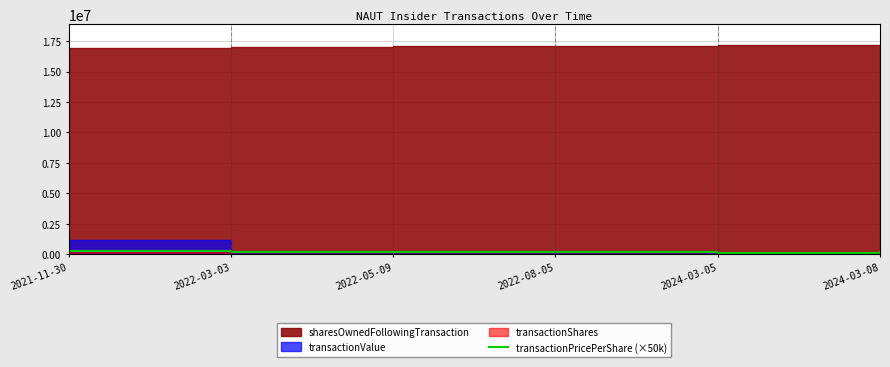

What position from the left is 2021-11-30?

1